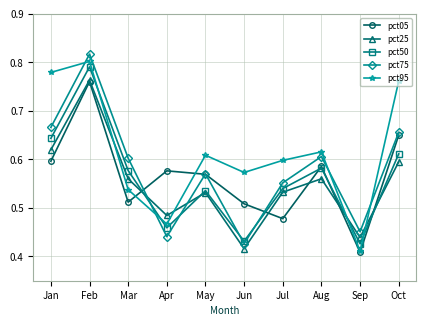

At which category is the sum across all series the highest?

Feb